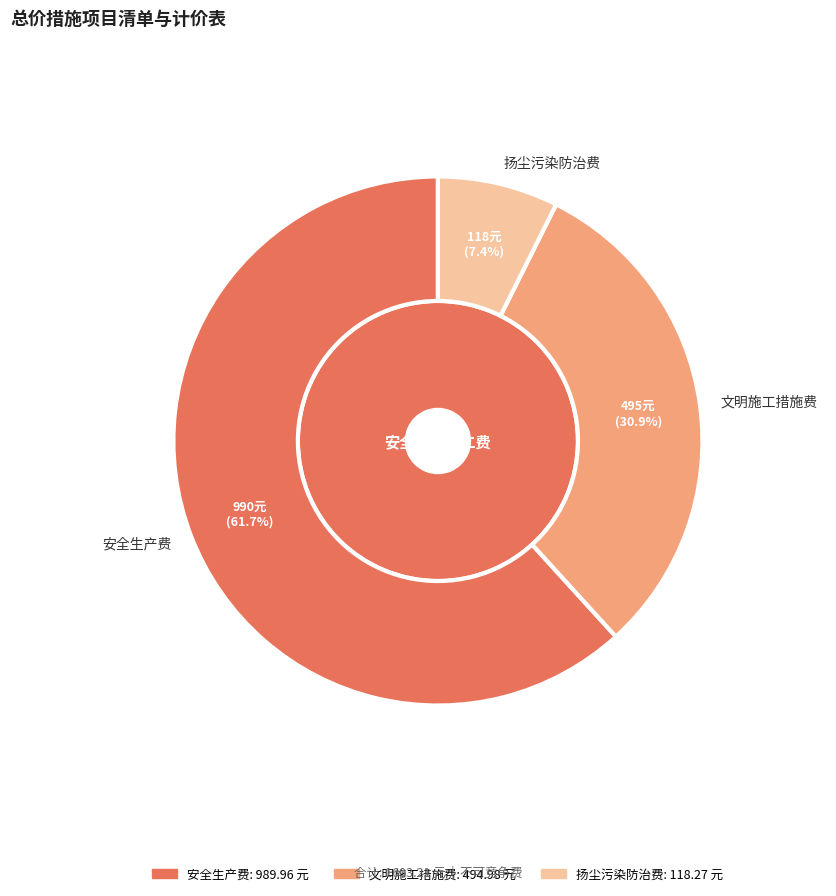

Rank the categories by value from highest to lowest.

安全生产费, 文明施工措施费, 扬尘污染防治费